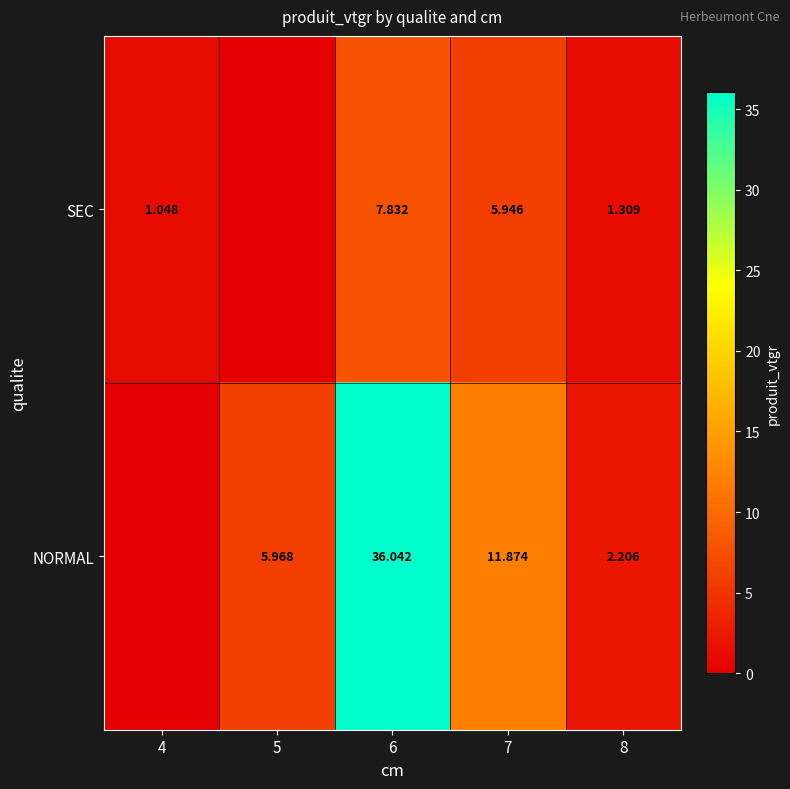

Is the value of NORMAL at 6 greater than the value of SEC at 7?

Yes